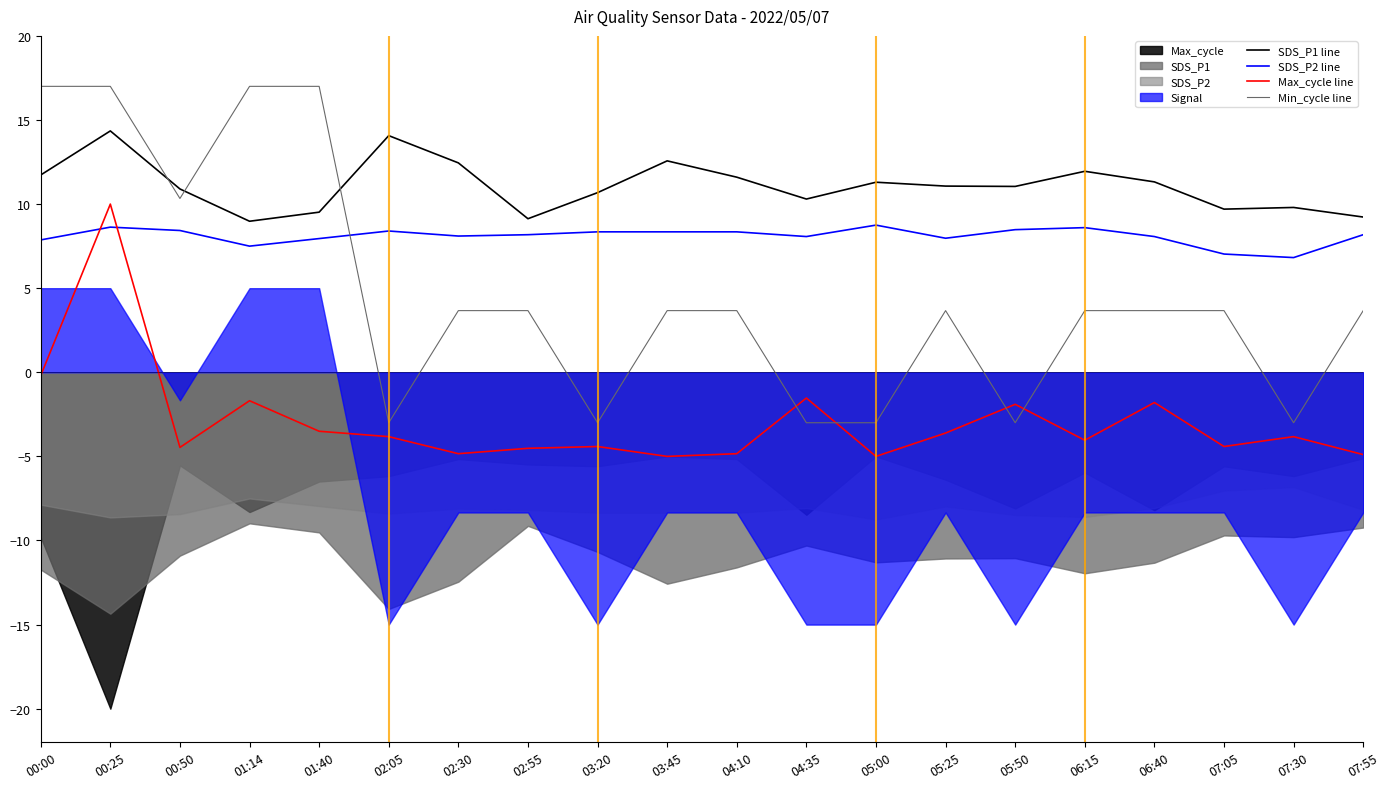

True or false: Max_cycle line has more than 1 points higher than both neighbors.

True